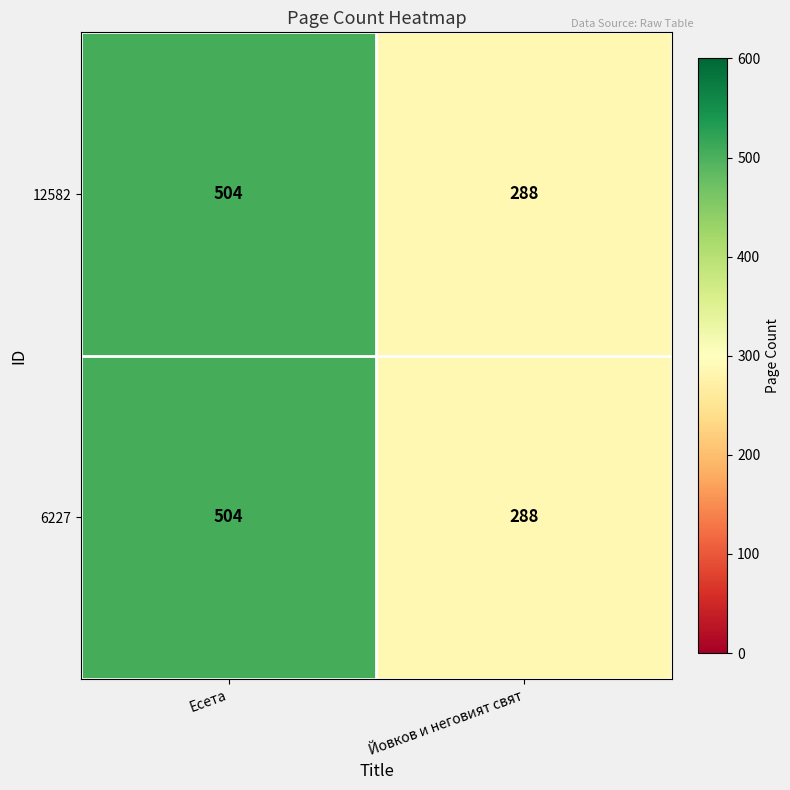

Rank the categories by 6227 value from lowest to highest.

Йовков и неговият свят, Есета